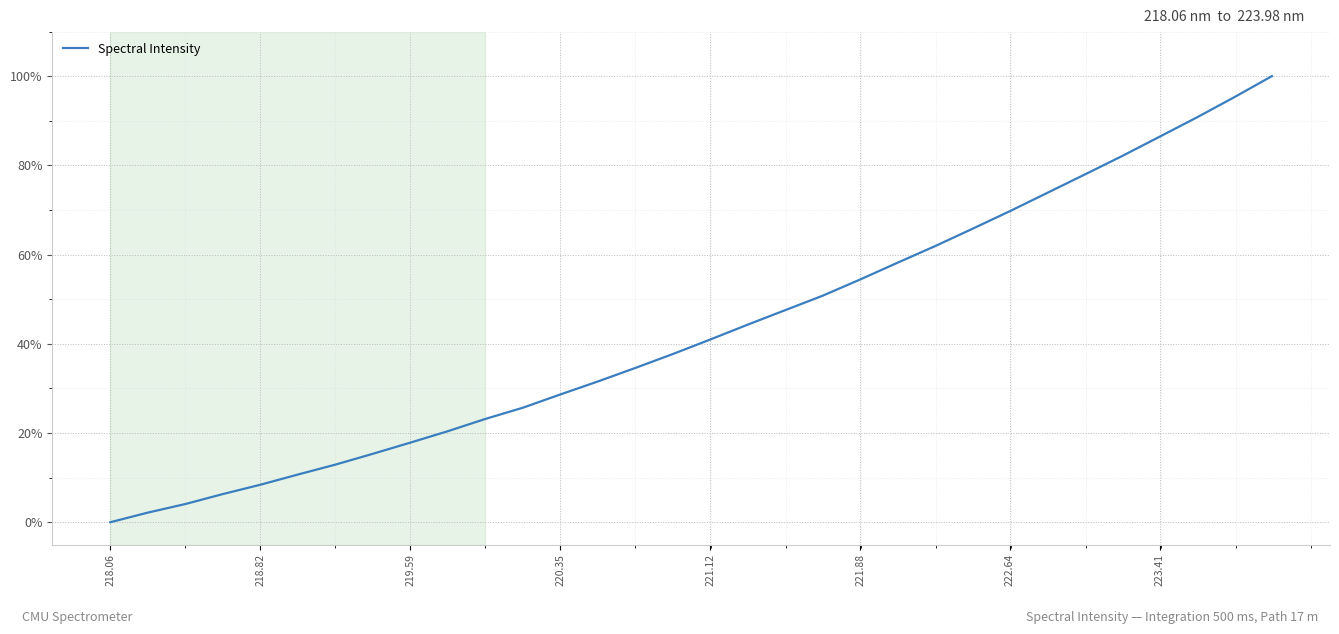

Reading left to right, list all the values displayed in this chart.

0.0	2.2	4.1	6.3	8.4	10.7	12.9	15.3	17.8	20.4	23.2	25.7	28.6	31.5	34.6	37.7	41.0	44.3	47.5	50.8	54.4	58.2	61.9	65.8	69.7	73.8	77.9	82.1	86.4	90.8	95.3	100.0